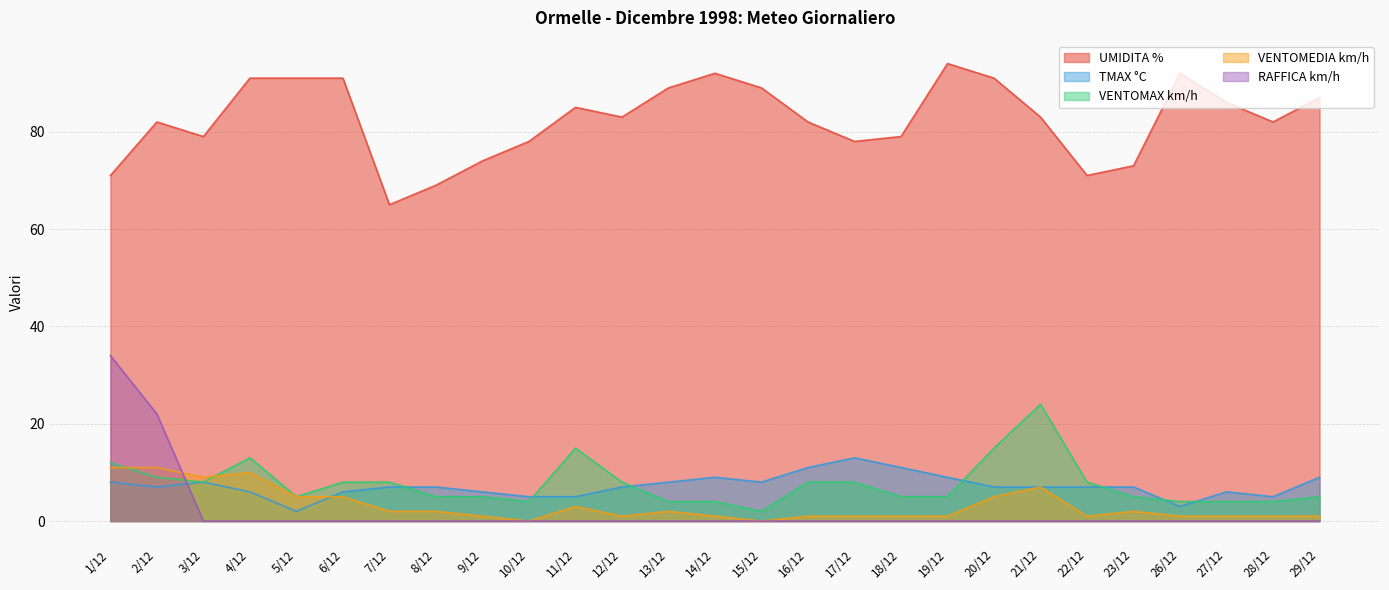

How many interior local peaks does the VENTOMEDIA km/h series have?

5